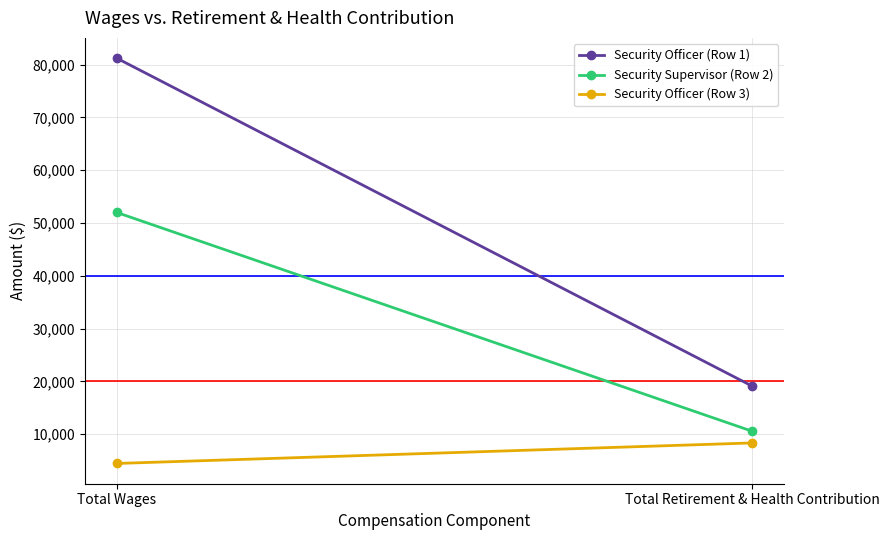

Reading right to left, list all the values displayed in this chart.

Security Officer (Row 1): 19091	81228
Security Supervisor (Row 2): 10555	52011
Security Officer (Row 3): 8360	4472